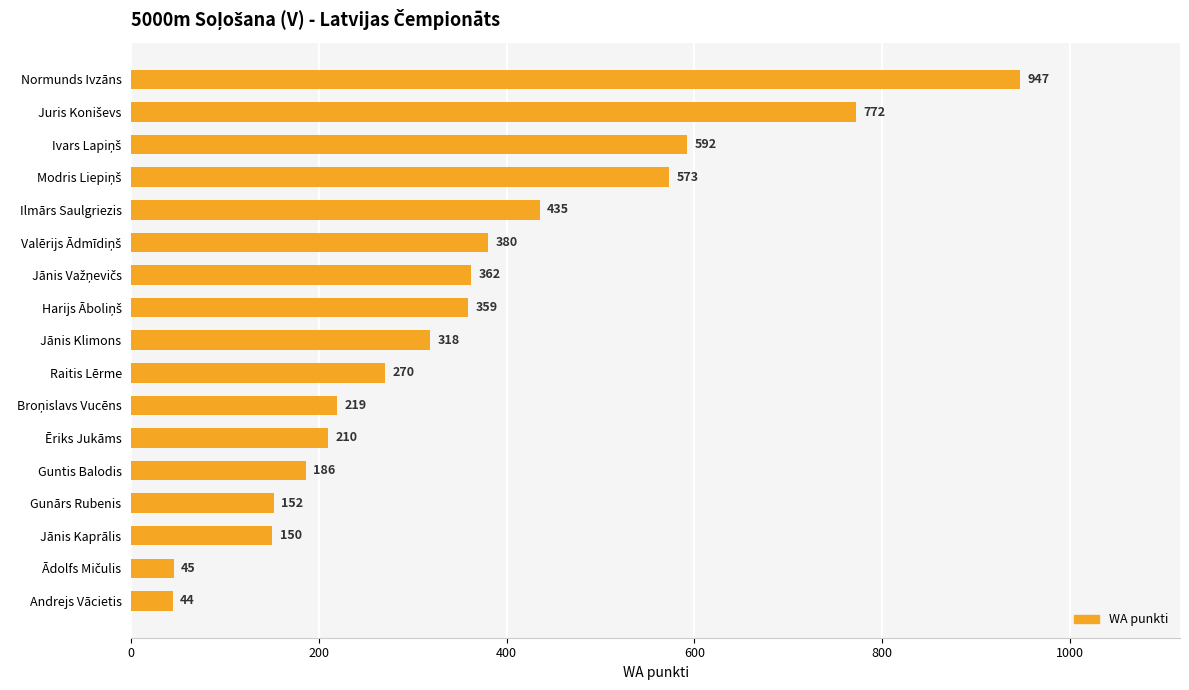

What position from the bottom is Andrejs Vācietis?

1